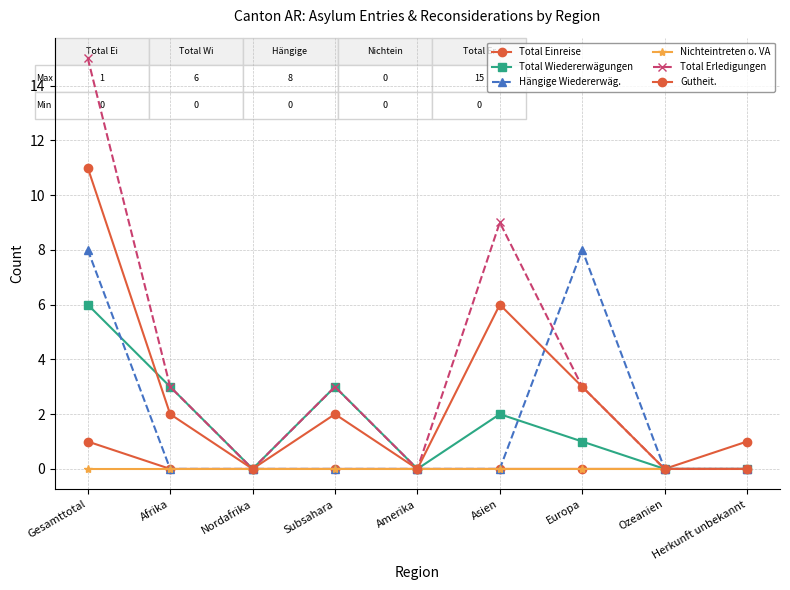

How many data points does each series have?

9